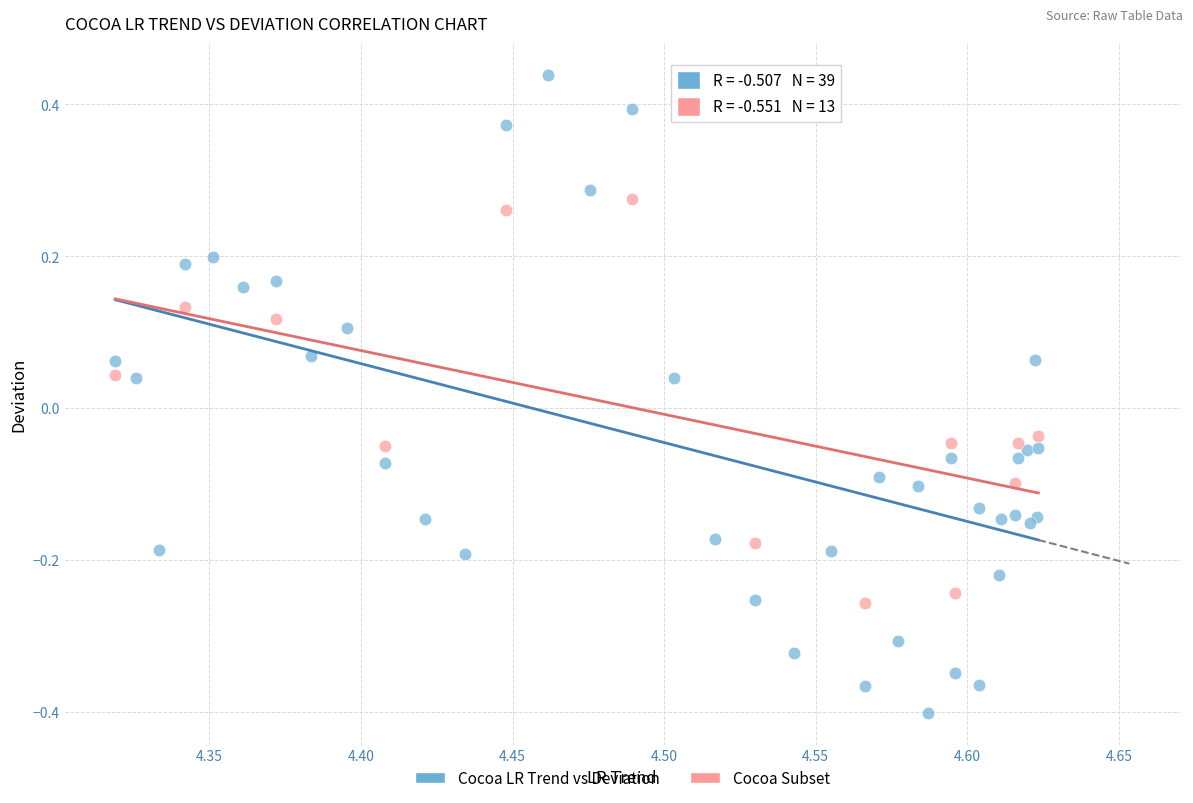

Which series contains the lowest Y value?

Cocoa LR Trend vs Deviation